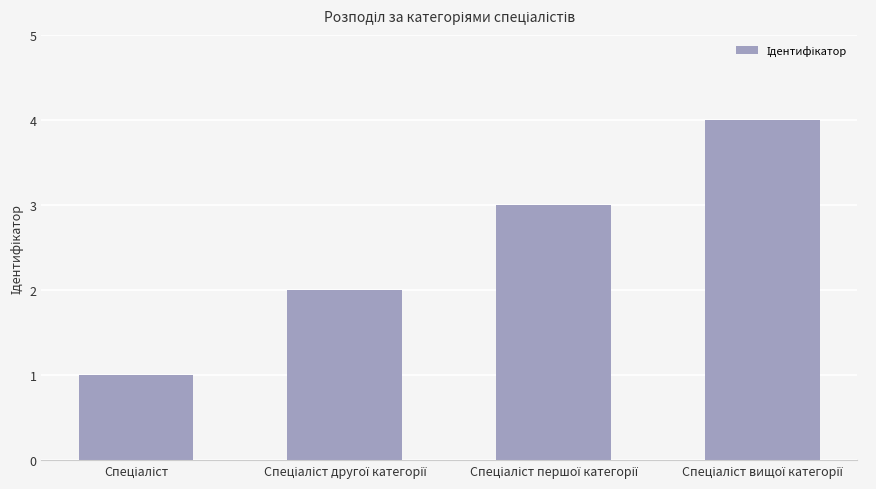

What is the difference between the second highest and minimum values?

2